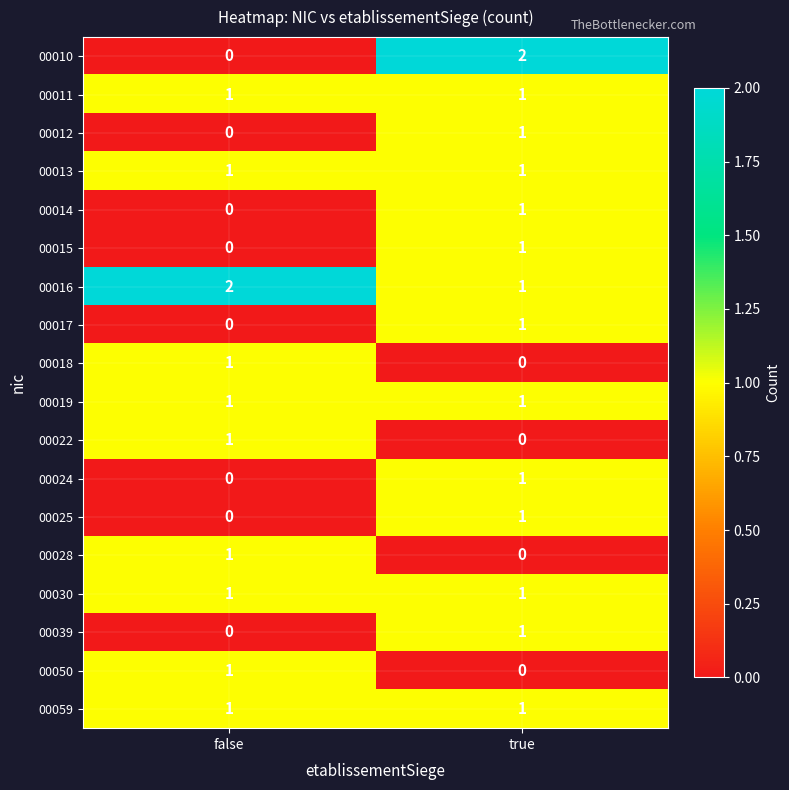

Which series has the largest total across all categories?

00016